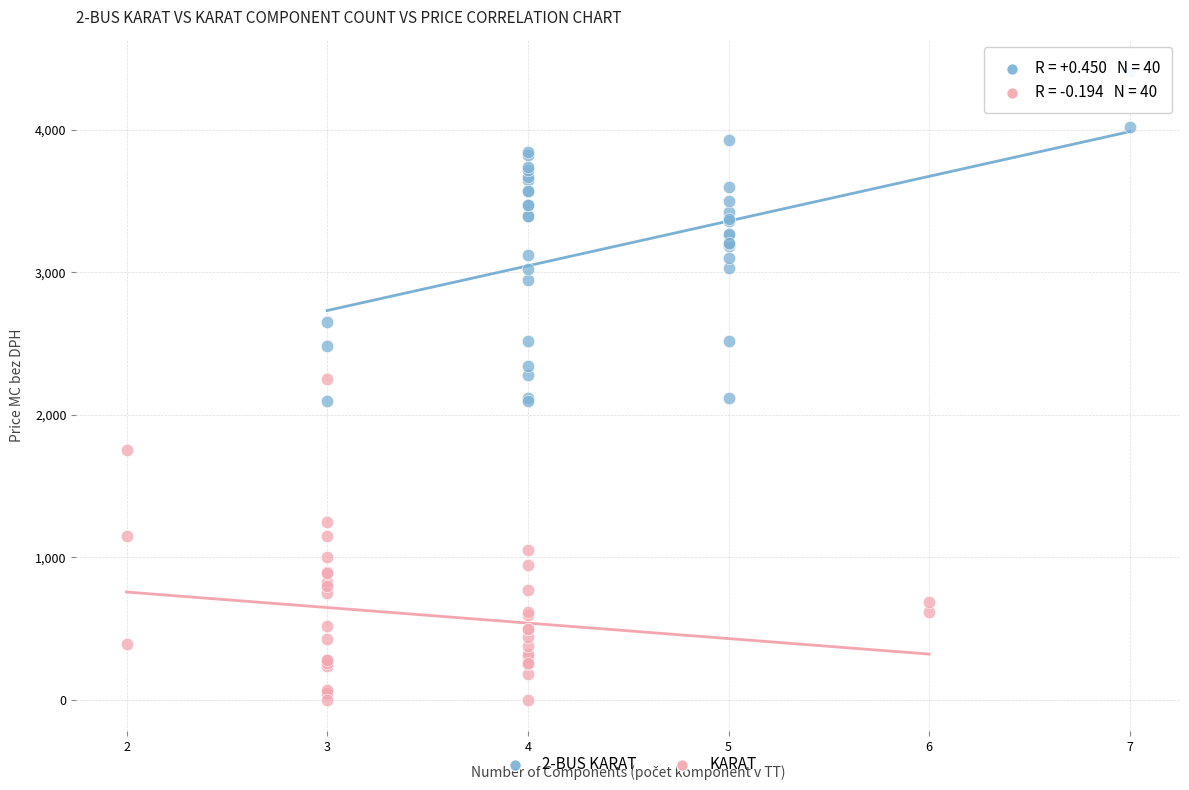

What are all the series names shown in the legend?

2-BUS KARAT, KARAT